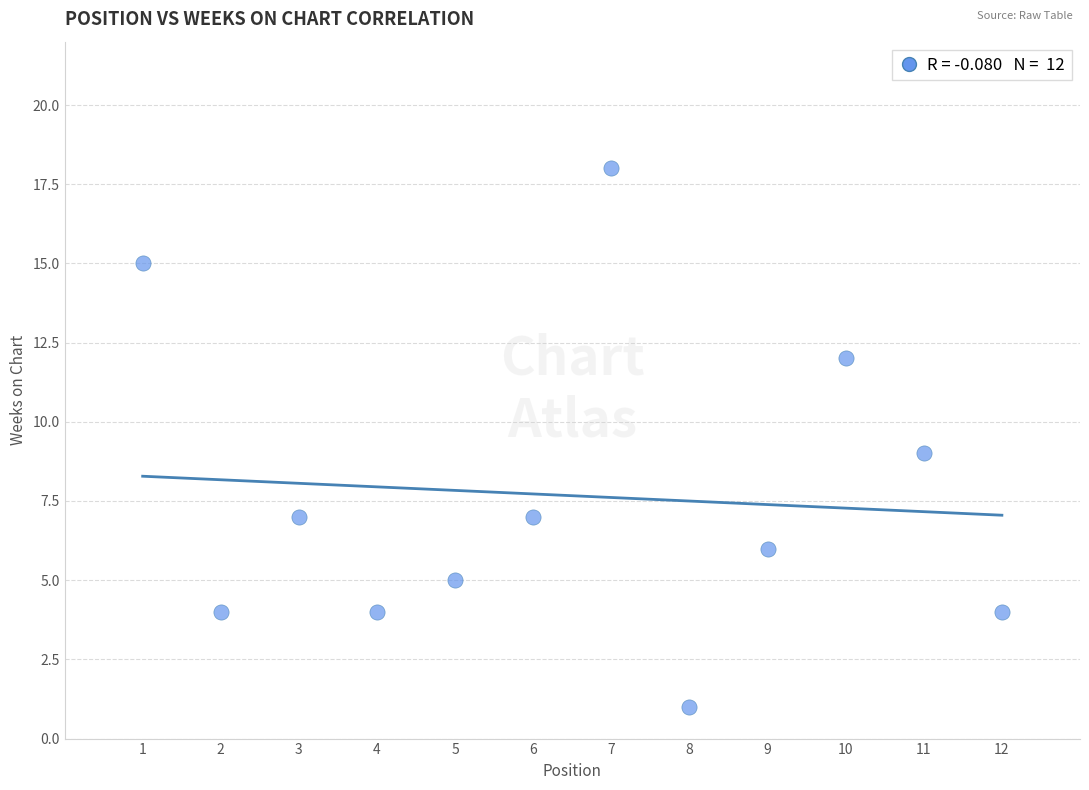

What is the average X value?

6